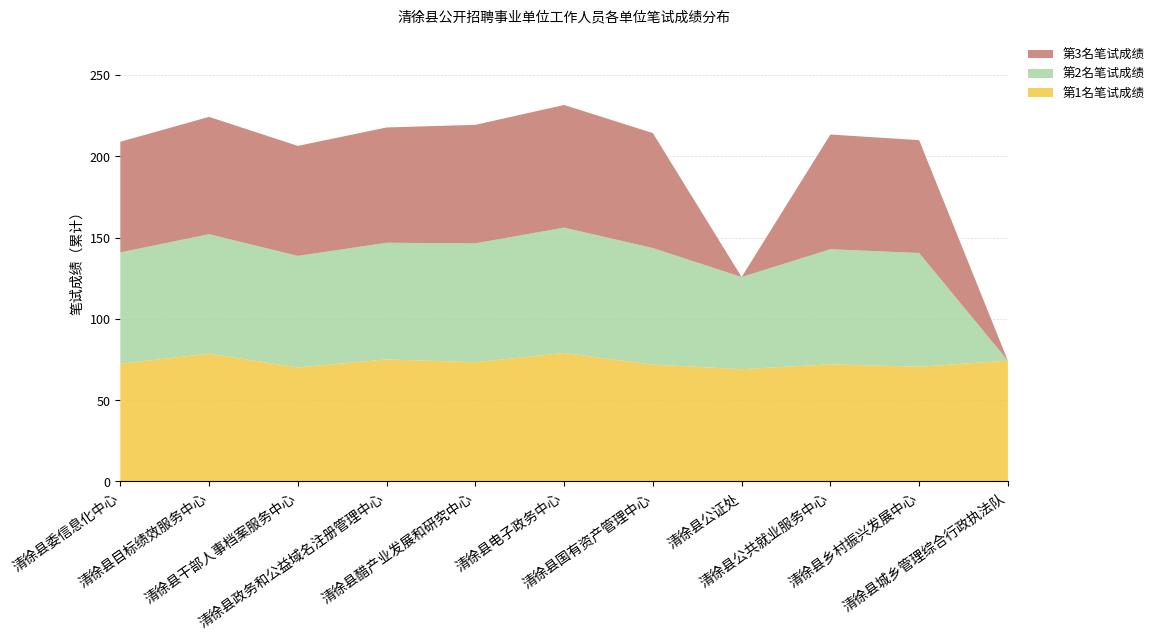

Reading left to right, list all the values displayed in this chart.

第1名笔试成绩: 清徐县委信息化中心=72.4	清徐县目标绩效服务中心=78.6	清徐县干部人事档案服务中心=70.1	清徐县政务和公益域名注册管理中心=75.1	清徐县醋产业发展和研究中心=73.3	清徐县电子政务中心=79.0	清徐县国有资产管理中心=71.9	清徐县公证处=69.1	清徐县公共就业服务中心=72.1	清徐县乡村振兴发展中心=70.6	清徐县城乡管理综合行政执法队=74.3
第2名笔试成绩: 清徐县委信息化中心=68.5	清徐县目标绩效服务中心=73.5	清徐县干部人事档案服务中心=68.6	清徐县政务和公益域名注册管理中心=71.7	清徐县醋产业发展和研究中心=73.1	清徐县电子政务中心=77.1	清徐县国有资产管理中心=71.7	清徐县公证处=56.7	清徐县公共就业服务中心=70.8	清徐县乡村振兴发展中心=69.9	清徐县城乡管理综合行政执法队=0.0
第3名笔试成绩: 清徐县委信息化中心=68.0	清徐县目标绩效服务中心=72.2	清徐县干部人事档案服务中心=67.7	清徐县政务和公益域名注册管理中心=70.9	清徐县醋产业发展和研究中心=72.9	清徐县电子政务中心=75.4	清徐县国有资产管理中心=70.7	清徐县公证处=0.0	清徐县公共就业服务中心=70.5	清徐县乡村振兴发展中心=69.4	清徐县城乡管理综合行政执法队=0.0